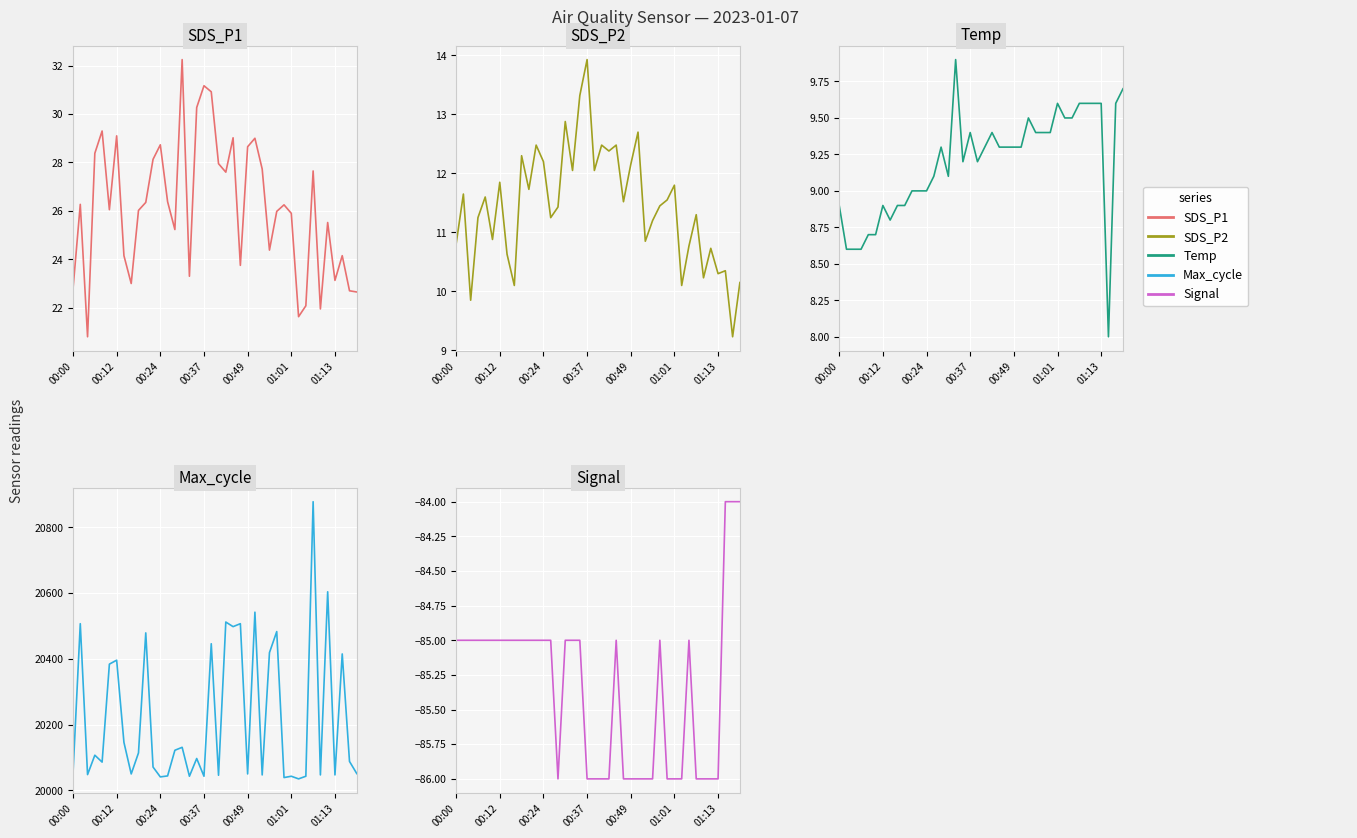

What are all the series names shown in the legend?

SDS_P1, SDS_P2, Temp, Max_cycle, Signal